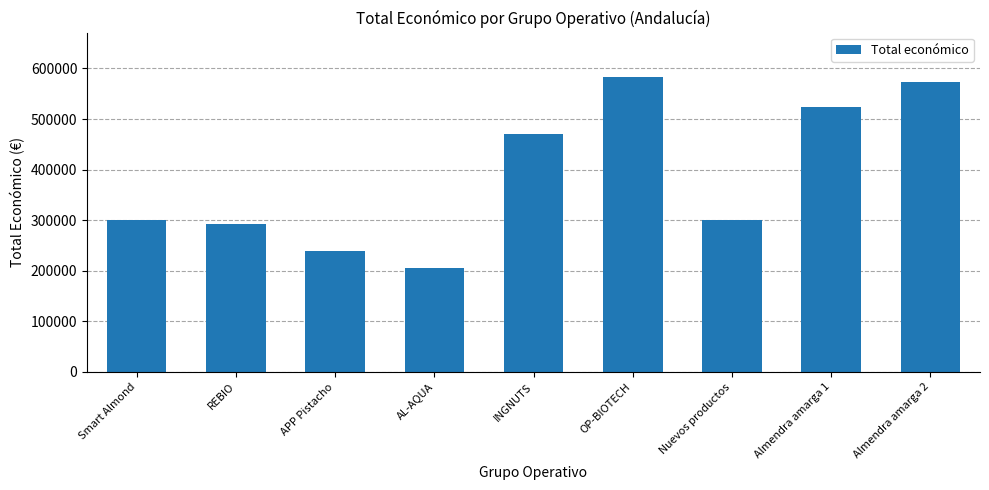

Is it true that the value at INGNUTS is 118755?

False